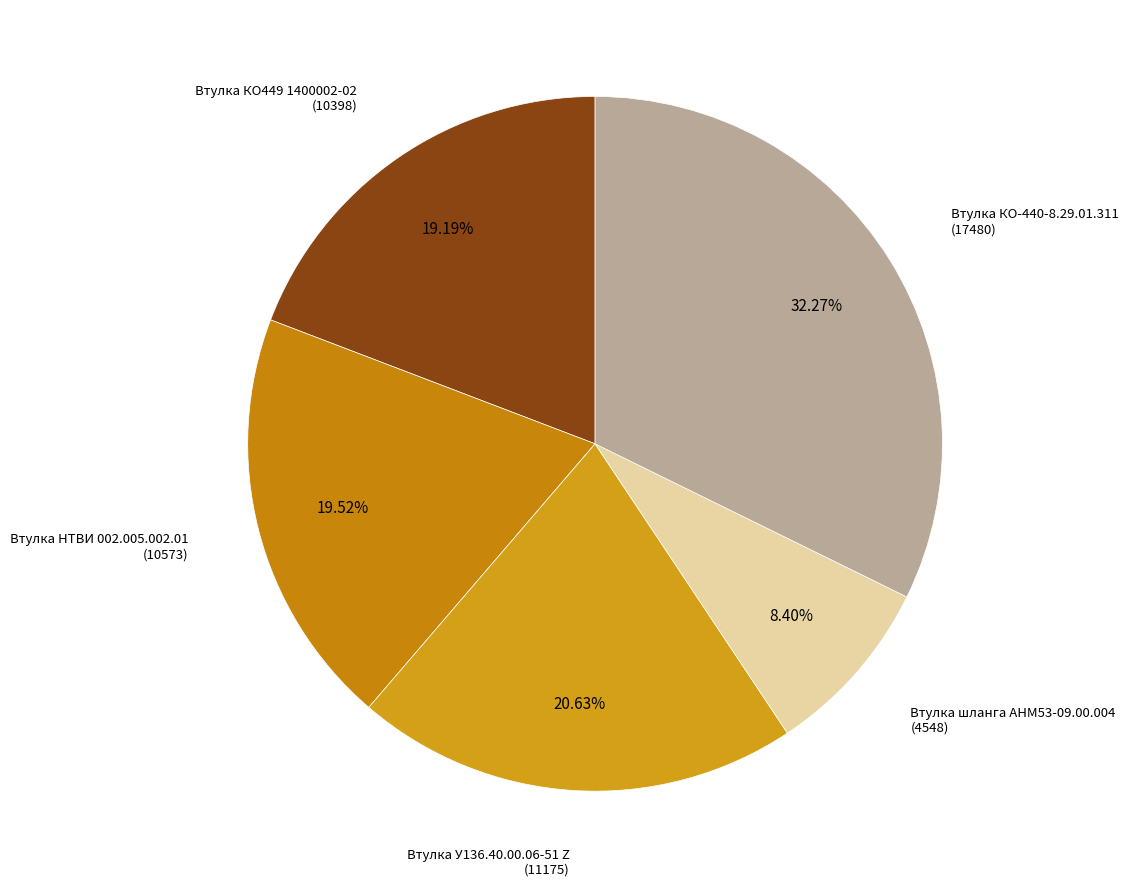

What is the ratio of the value at Втулка КО449 1400002-02 to the value at Втулка КО-440-8.29.01.311?

0.6